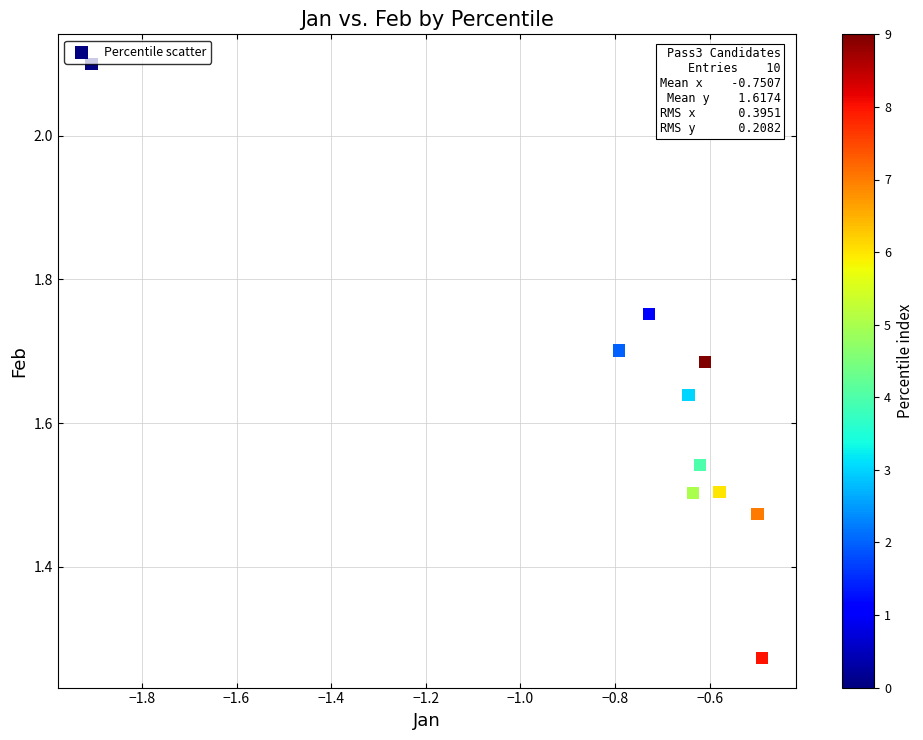

What is the range of X values (max minus min)?

1.4